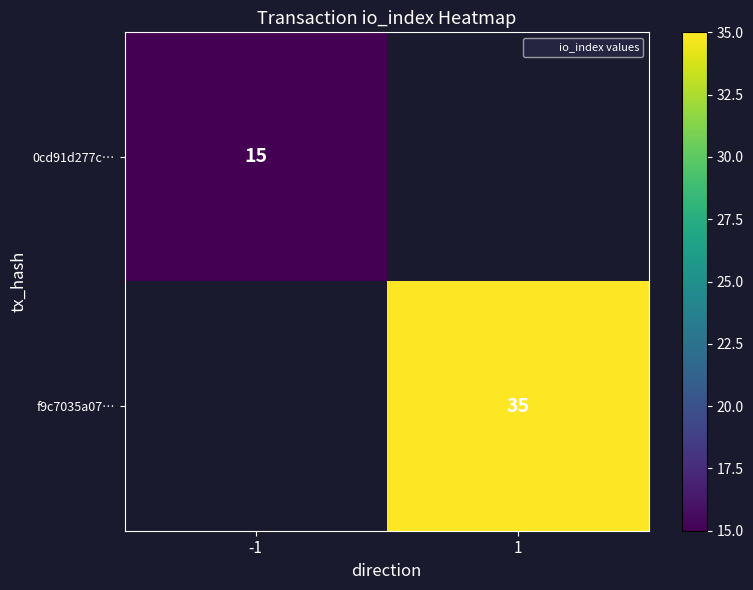

How many positive values does the f9c7035a07… series have?

1